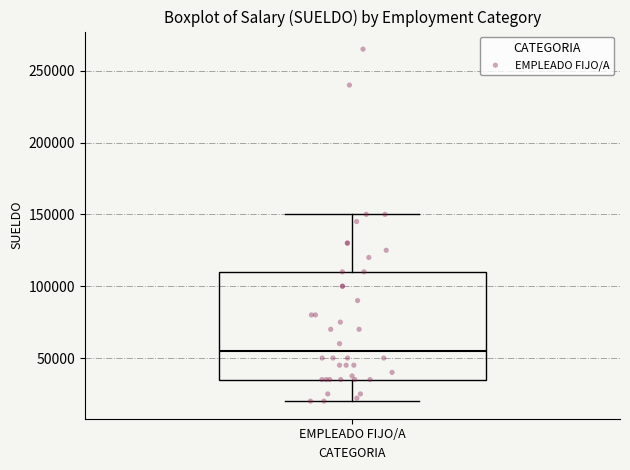

Transcribe this box plot: give where the median line is, the range the box spans, and where the two whiskers end, as read against the y-axis. The values are not printed on the chart, so give them approximately, as read against the axis.

median 55000, box 35000 to 110000, whiskers 20000 to 150000